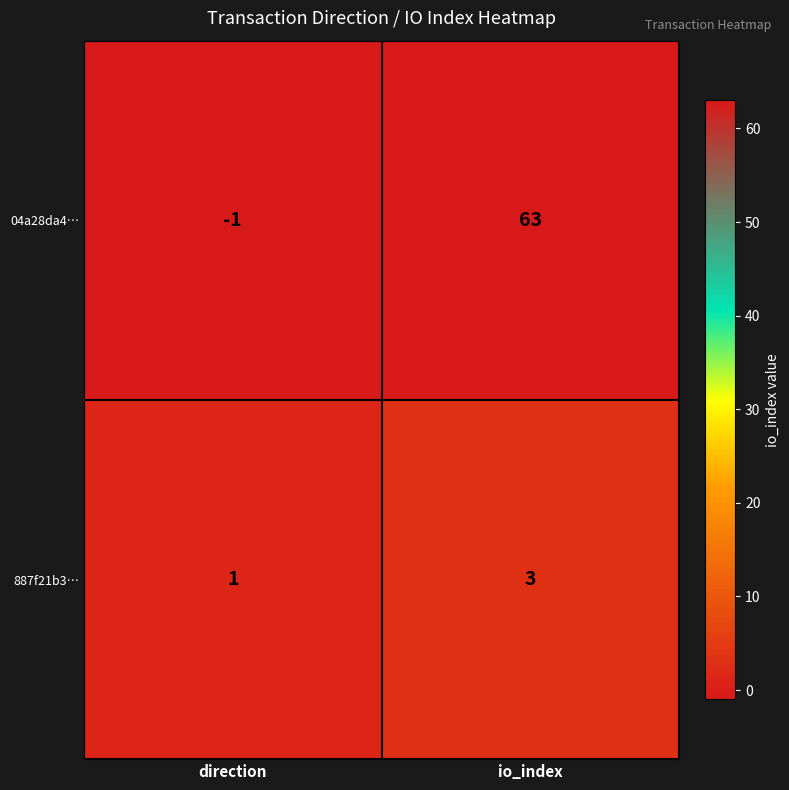

Which label corresponds to the largest value in the chart?

io_index